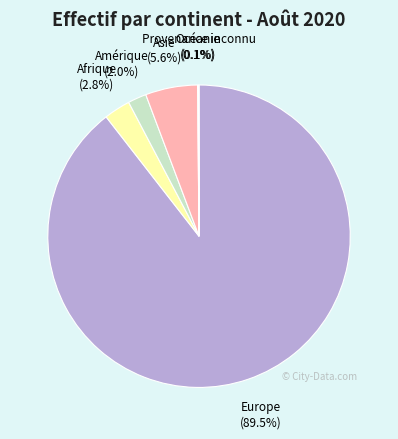

Which slice represents more than half of the pie?

Europe